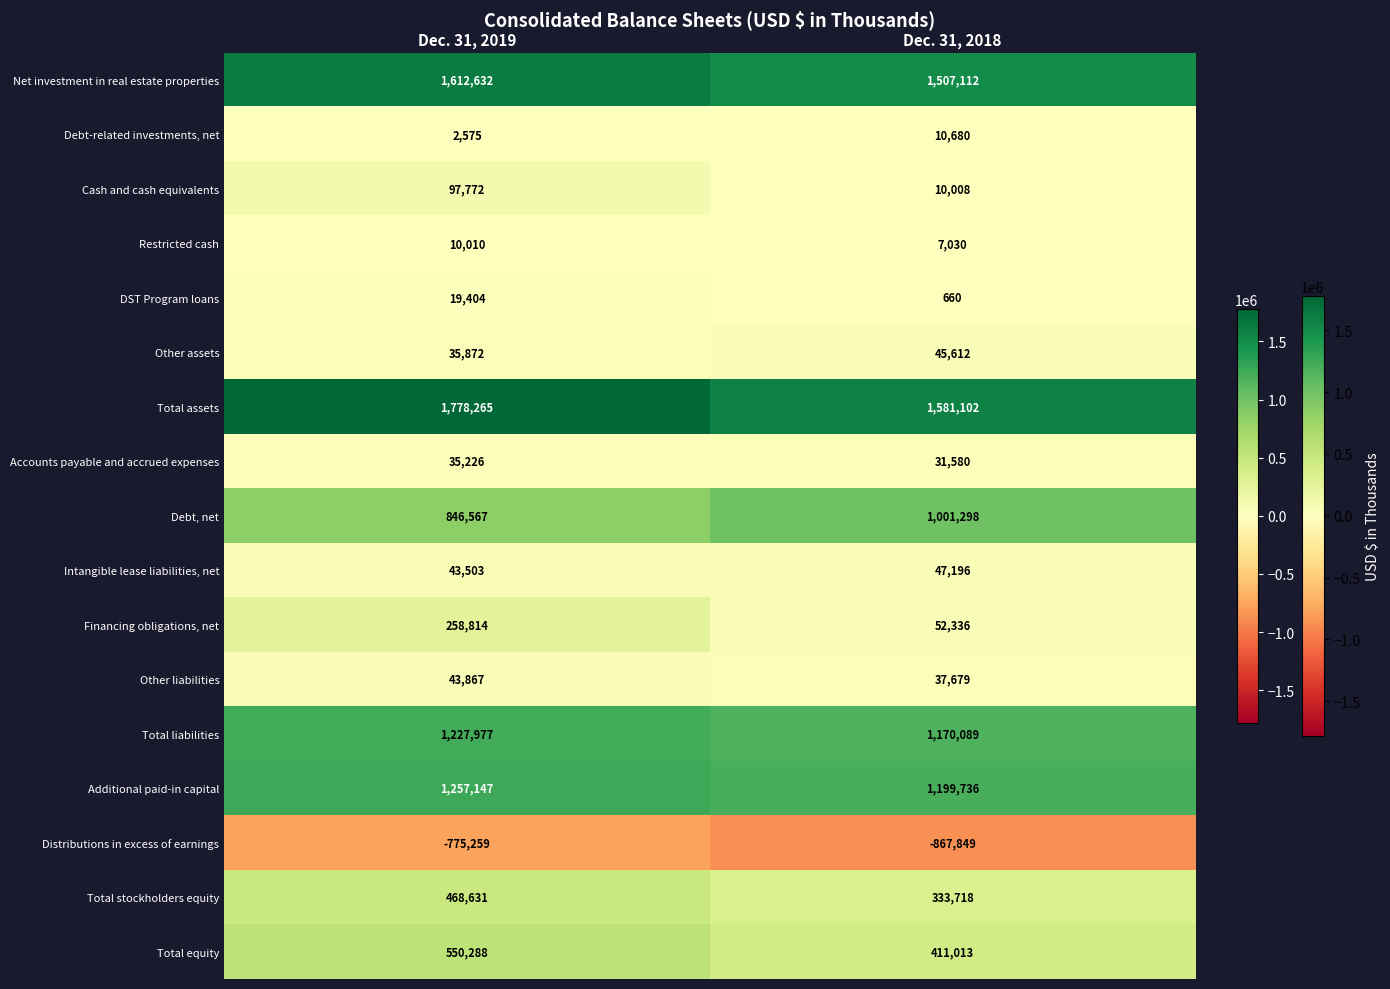

Which category has the highest value across all series?

Dec. 31, 2019